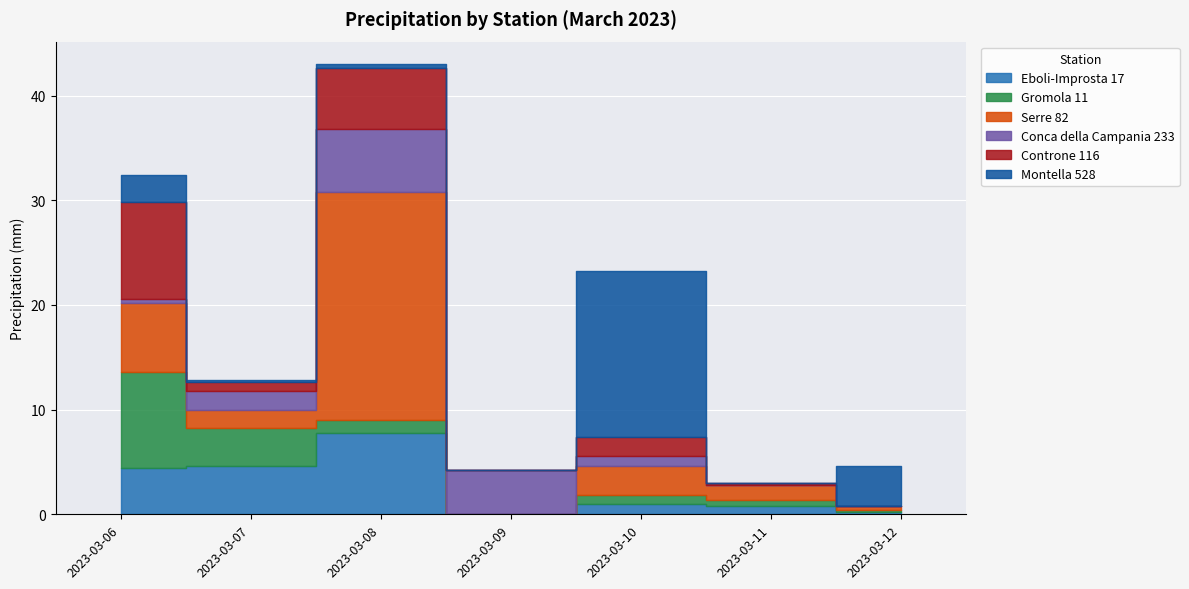

What is the difference between the Montella 528 values at 2023-03-06 and 2023-03-09?

2.6